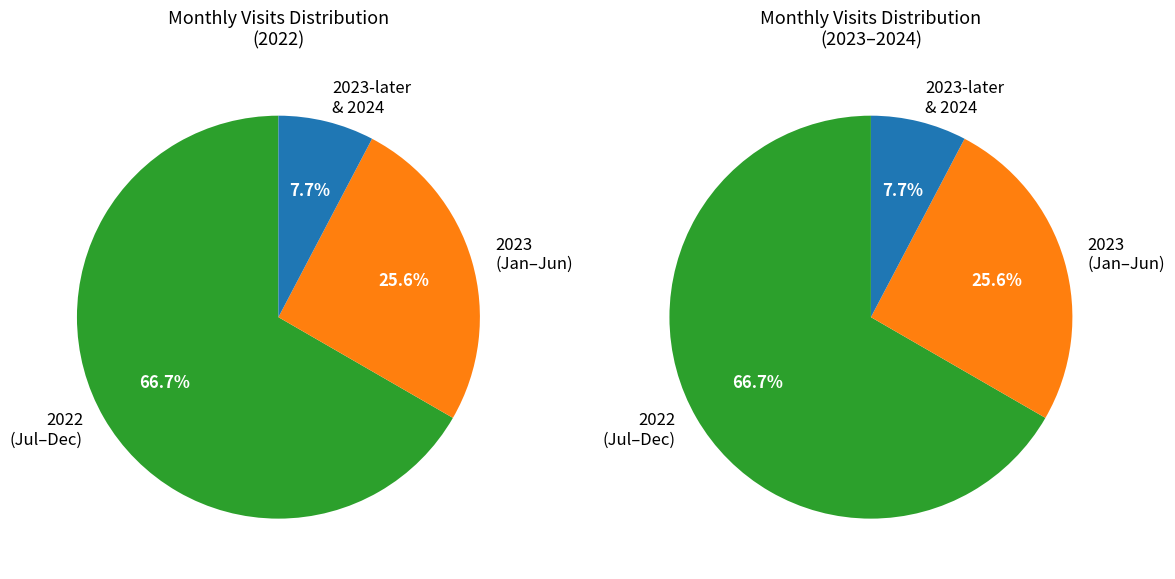

What portion of the pie excludes 2022-08?

89.7%